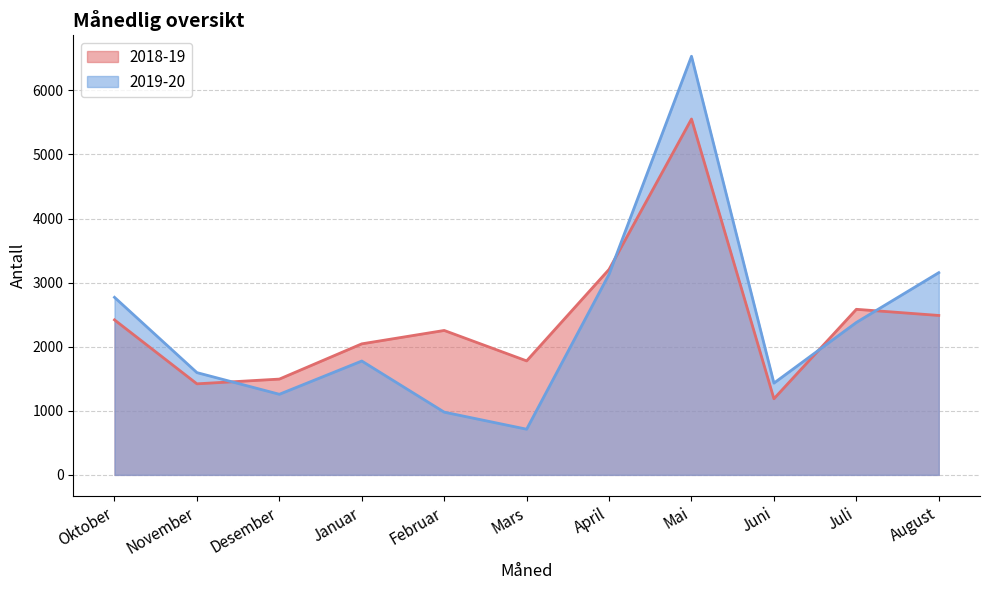

Which series ends up on top after the final intersection of 2019-20 and 2018-19?

2019-20